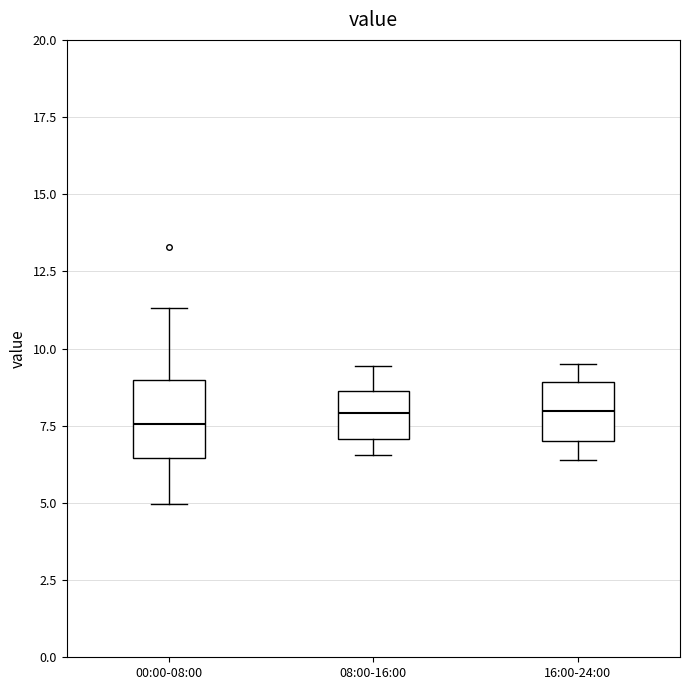

Reading left to right, read every box against the y-axis: the position of its median line, the range the box covers, and the ends of its whiskers. The values are not printed on the chart, so give them approximately, as read against the axis.

00:00-08:00: median 7.5, box 6.5 to 9.0, whiskers 5.0 to 11.5
08:00-16:00: median 8.0, box 7.0 to 8.5, whiskers 6.5 to 9.5
16:00-24:00: median 8.0, box 7.0 to 9.0, whiskers 6.5 to 9.5